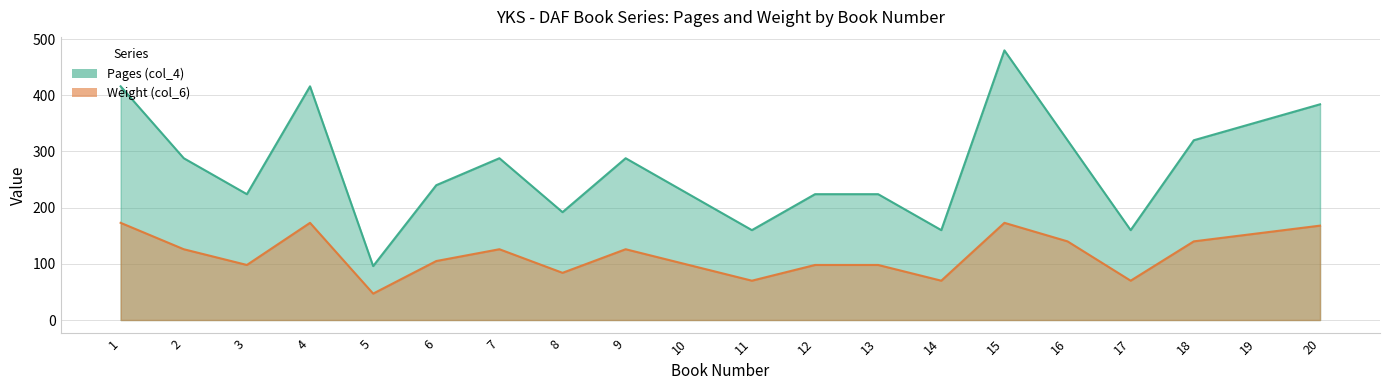

Is it true that Pages (col_4) equals 235 at 14?

False